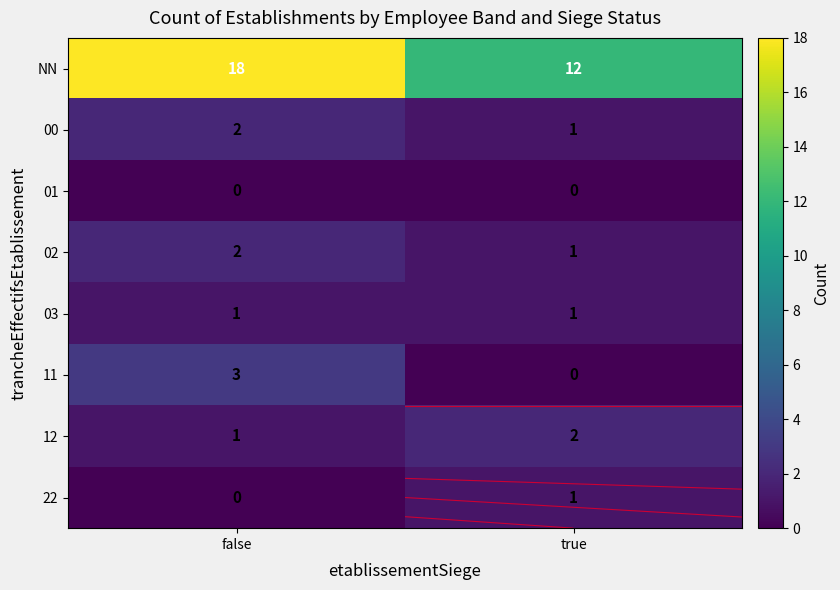

Rank the series by their maximum value, from highest to lowest.

NN, 11, 00, 02, 12, 03, 22, 01